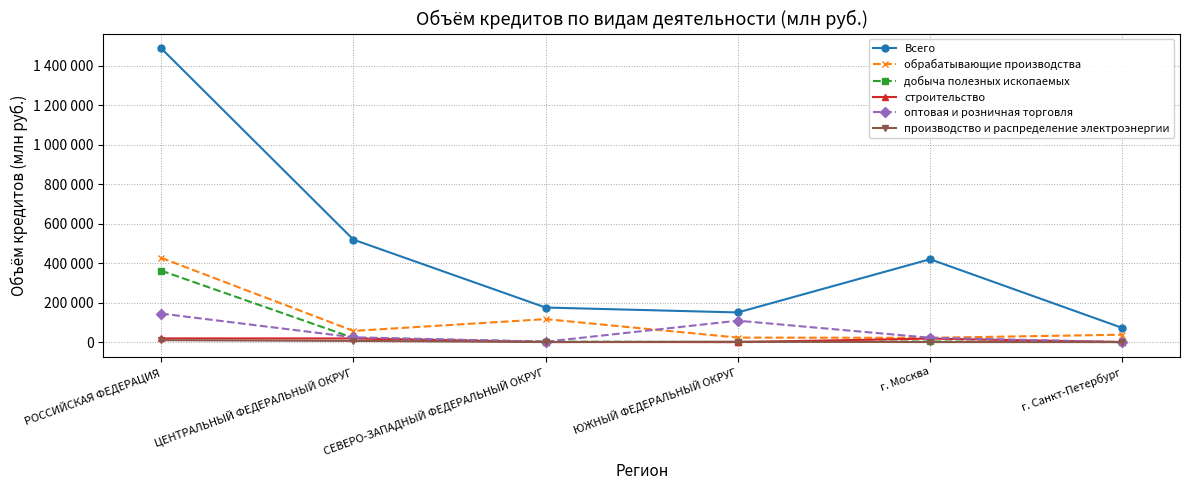

What is the difference between the maximum and minimum values in the обрабатывающие производства series?

405137